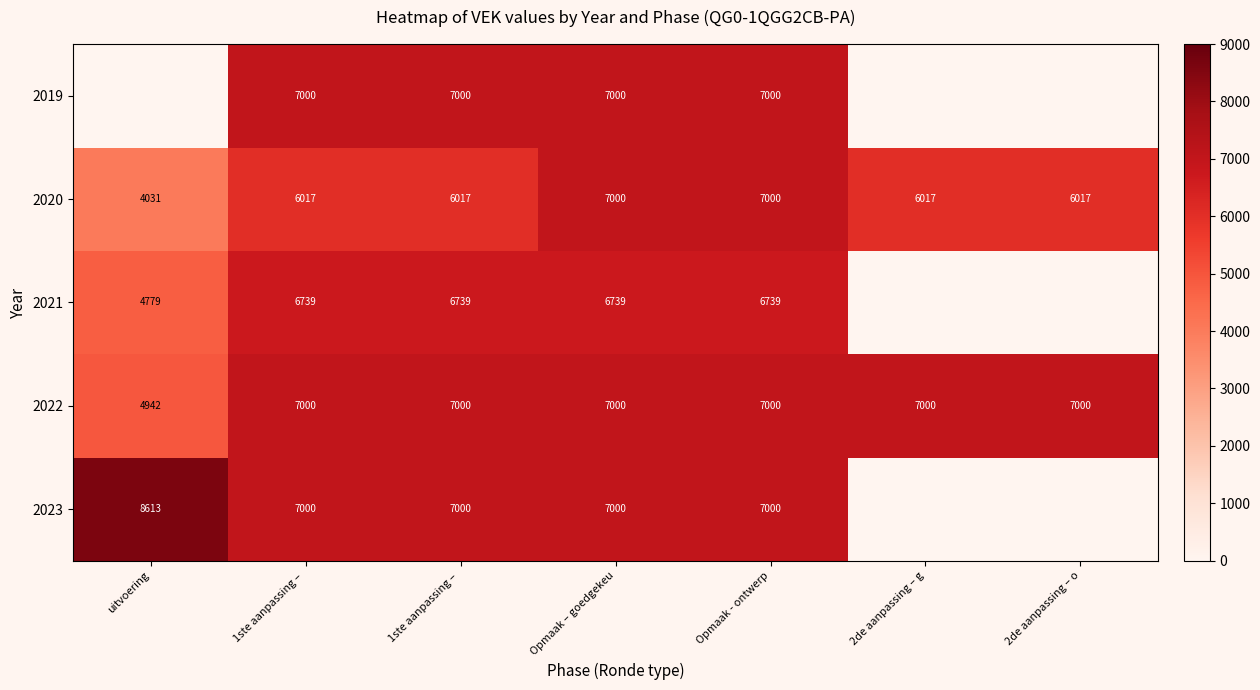

How many values in the 2022 series are below 7000?

1